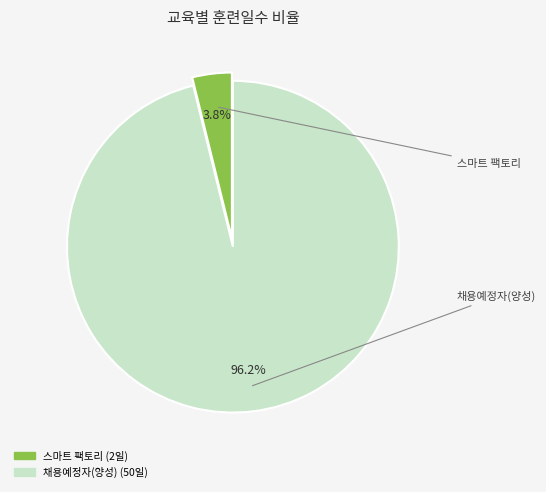

Does any single category account for the majority?

Yes